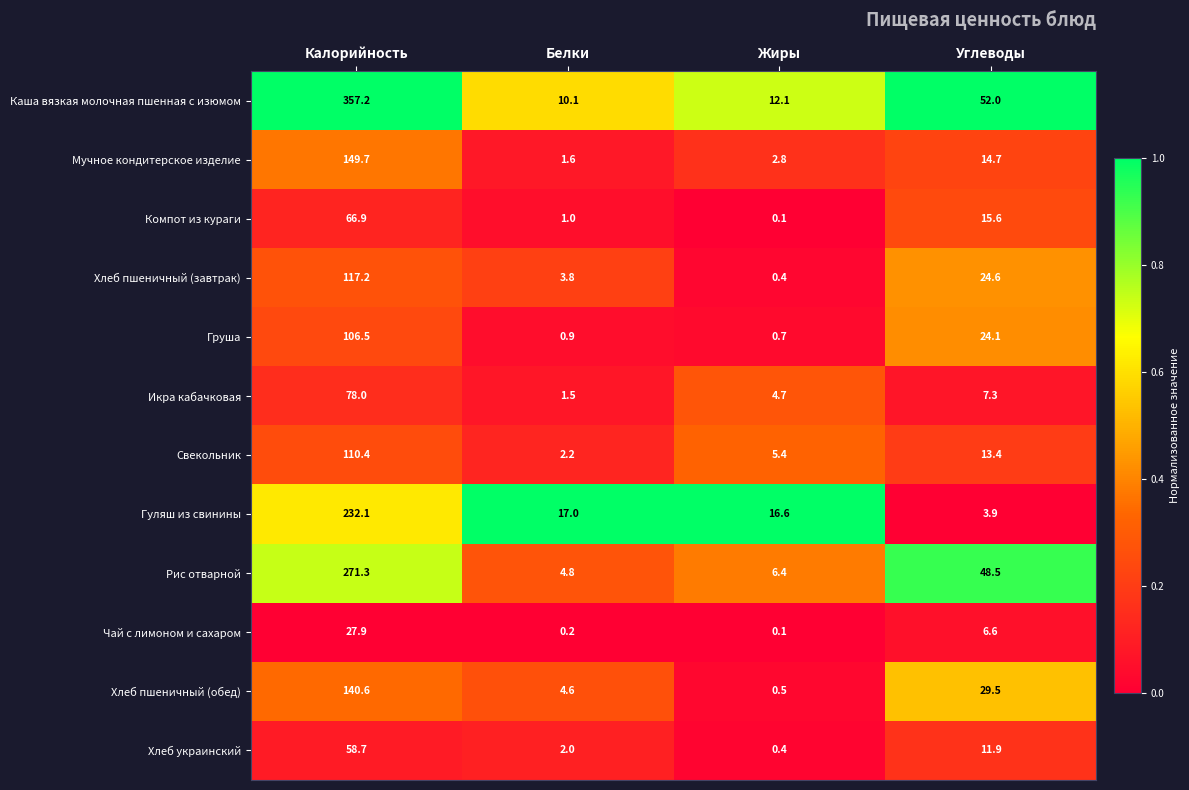

What is the sum of all Мучное кондитерское изделие values?

168.8